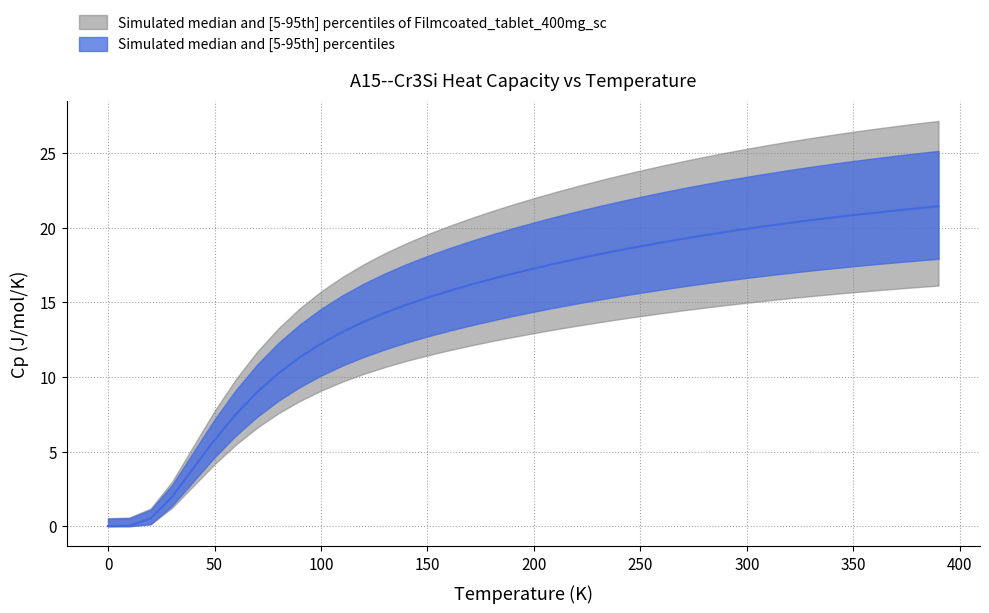

Which has a higher value, 80.0 or 330.0?

330.0